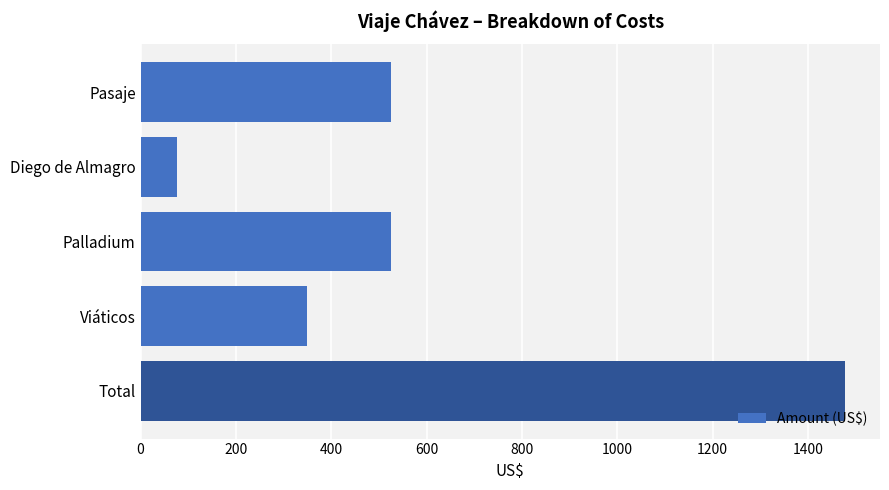

What is the ratio of the value at Palladium to the value at Diego de Almagro?

6.8